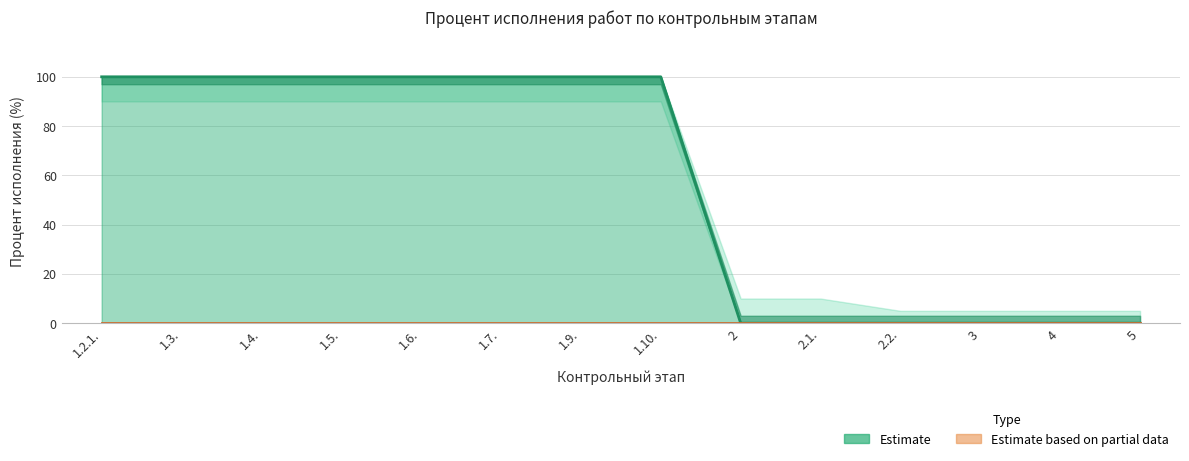

What position from the right is 2.2.?

4